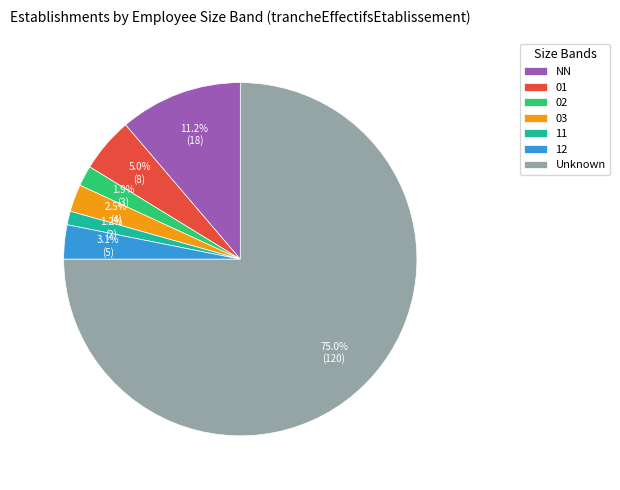

Does NN represent more than half of the total?

No